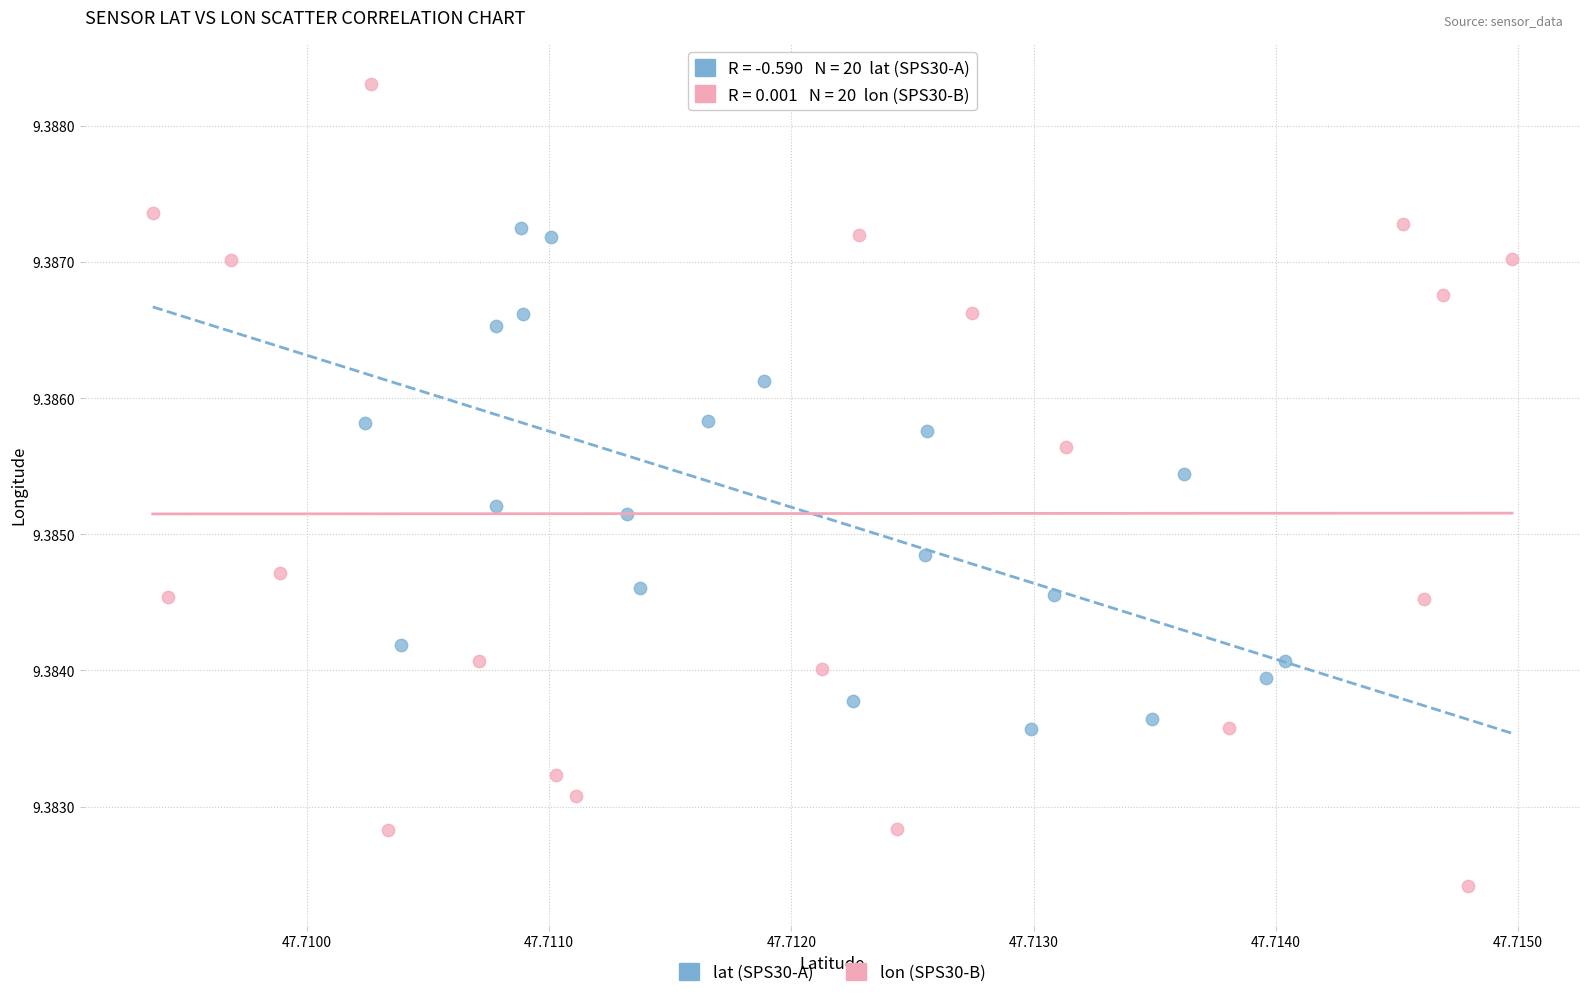

Which series has the widest spread of Y values?

lon (SPS30-B)